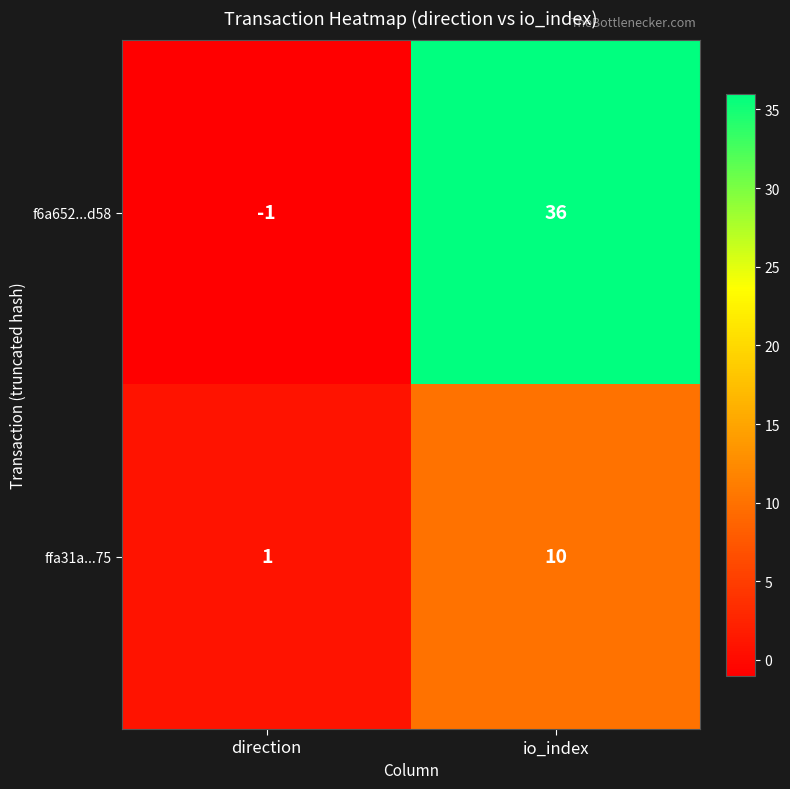

What is the sum of the f6a652...d58 values at io_index and direction?

35